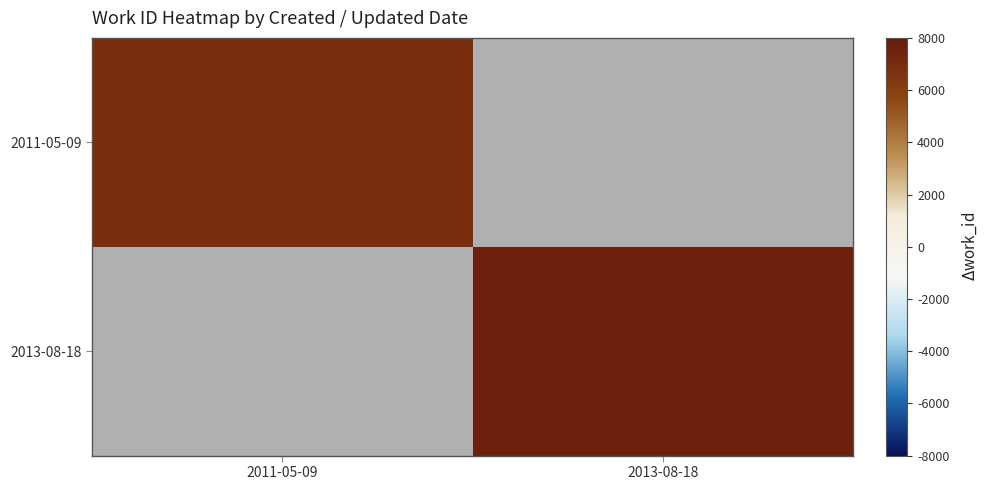

How many positive values does the 2011-05-09 series have?

1